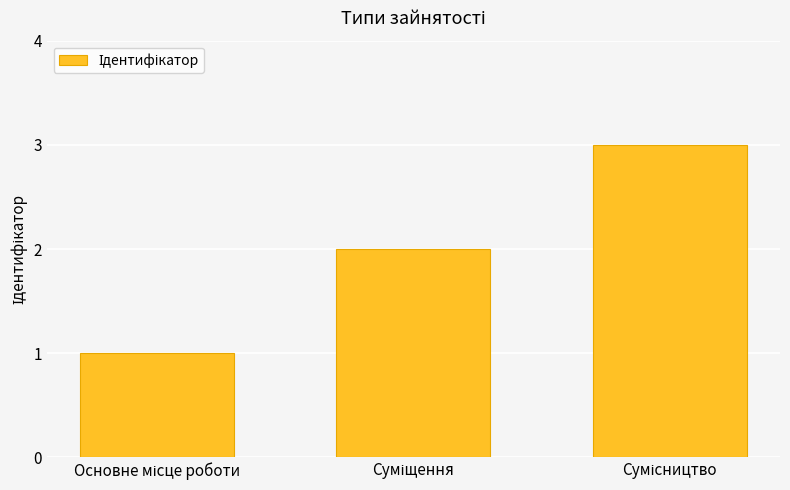

How many data points are less than 2?

1